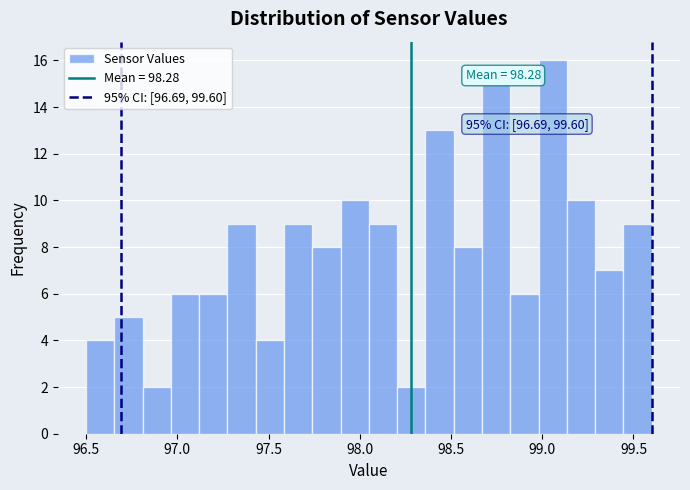

Read against the x-axis, roughly where is the centre of the tallest bar?

99.05